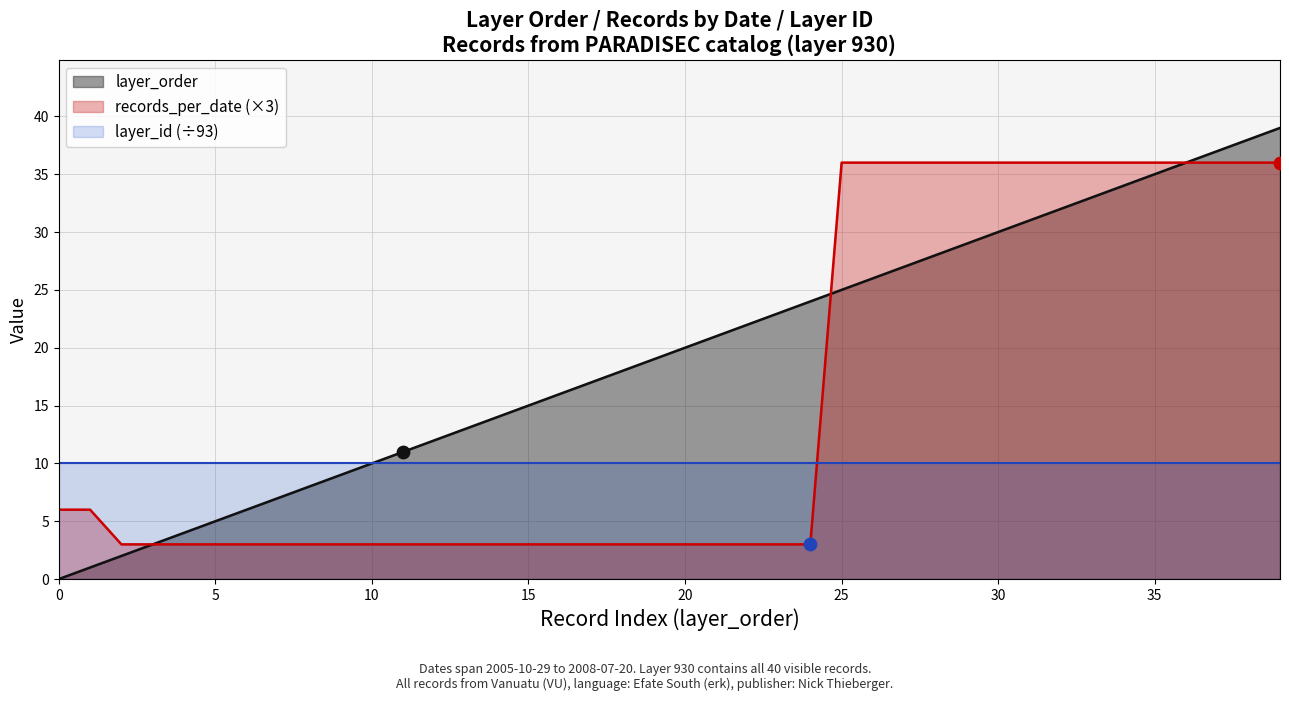

Which series has the largest total across all categories?

layer_order